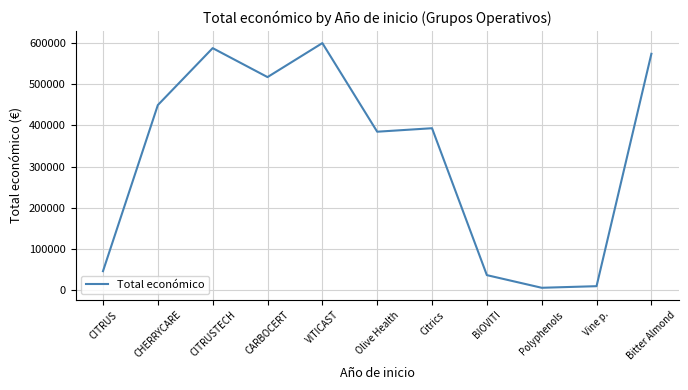

What is the difference between the maximum and minimum values?

594007